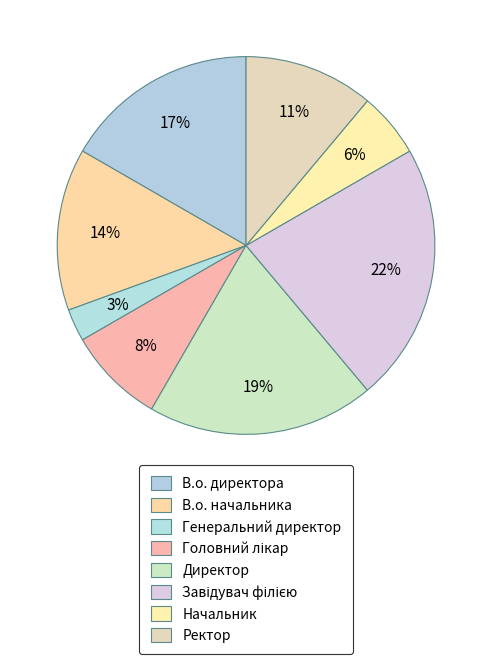

The Головний лікар slice represents 3% of the pie. True or false?

False